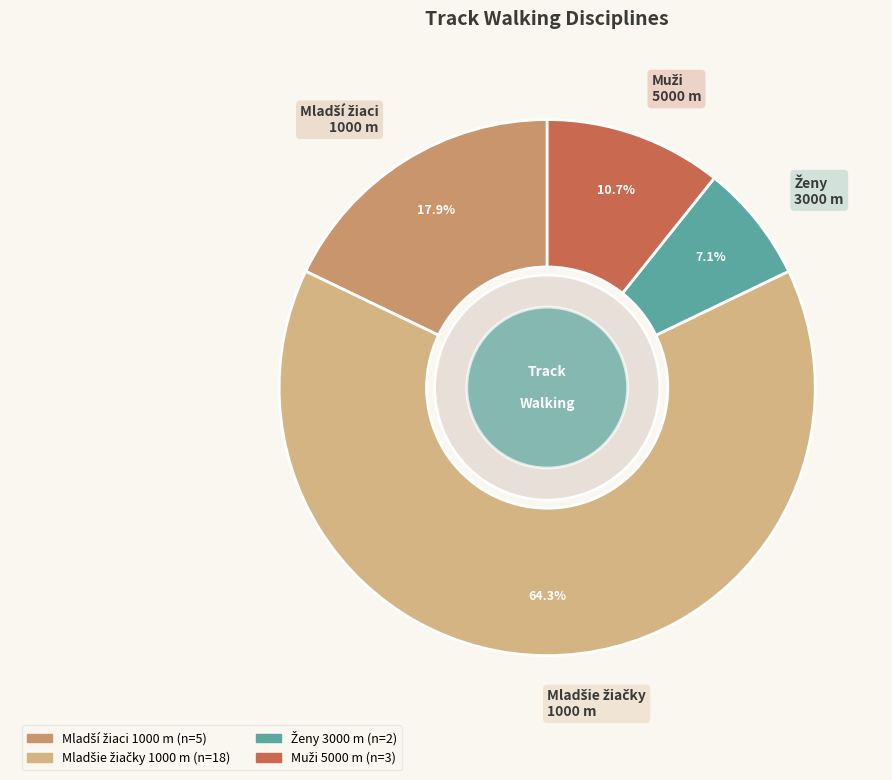

Does any single category account for the majority?

Yes